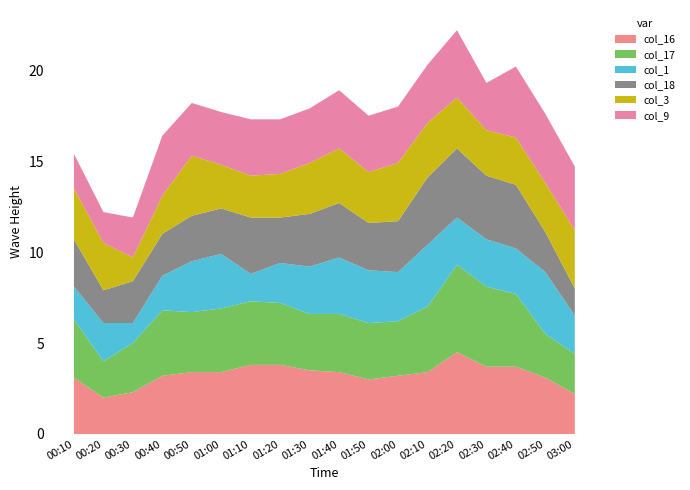

Reading right to left, list all the values displayed in this chart.

col_16: 03:00=2.2	02:50=3.1	02:40=3.7	02:30=3.7	02:20=4.5	02:10=3.4	02:00=3.2	01:50=3.0	01:40=3.4	01:30=3.5	01:20=3.8	01:10=3.8	01:00=3.4	00:50=3.4	00:40=3.2	00:30=2.3	00:20=2.0	00:10=3.1
col_17: 03:00=2.2	02:50=2.4	02:40=4.0	02:30=4.4	02:20=4.8	02:10=3.6	02:00=3.0	01:50=3.1	01:40=3.2	01:30=3.1	01:20=3.4	01:10=3.5	01:00=3.5	00:50=3.3	00:40=3.6	00:30=2.7	00:20=2.0	00:10=3.2
col_1: 03:00=2.1	02:50=3.4	02:40=2.5	02:30=2.6	02:20=2.6	02:10=3.4	02:00=2.7	01:50=2.9	01:40=3.1	01:30=2.6	01:20=2.2	01:10=1.5	01:00=3.0	00:50=2.8	00:40=1.9	00:30=1.1	00:20=2.1	00:10=1.8
col_18: 03:00=1.5	02:50=2.2	02:40=3.5	02:30=3.5	02:20=3.8	02:10=3.7	02:00=2.8	01:50=2.6	01:40=3.0	01:30=2.9	01:20=2.5	01:10=3.1	01:00=2.5	00:50=2.5	00:40=2.3	00:30=2.3	00:20=1.8	00:10=2.6
col_3: 03:00=3.2	02:50=2.7	02:40=2.6	02:30=2.5	02:20=2.8	02:10=3.0	02:00=3.2	01:50=2.8	01:40=3.0	01:30=2.8	01:20=2.4	01:10=2.3	01:00=2.4	00:50=3.3	00:40=2.1	00:30=1.3	00:20=2.6	00:10=2.8
col_9: 03:00=3.5	02:50=3.8	02:40=3.9	02:30=2.6	02:20=3.7	02:10=3.2	02:00=3.1	01:50=3.1	01:40=3.2	01:30=3.0	01:20=3.0	01:10=3.1	01:00=2.9	00:50=2.9	00:40=3.3	00:30=2.2	00:20=1.7	00:10=1.9